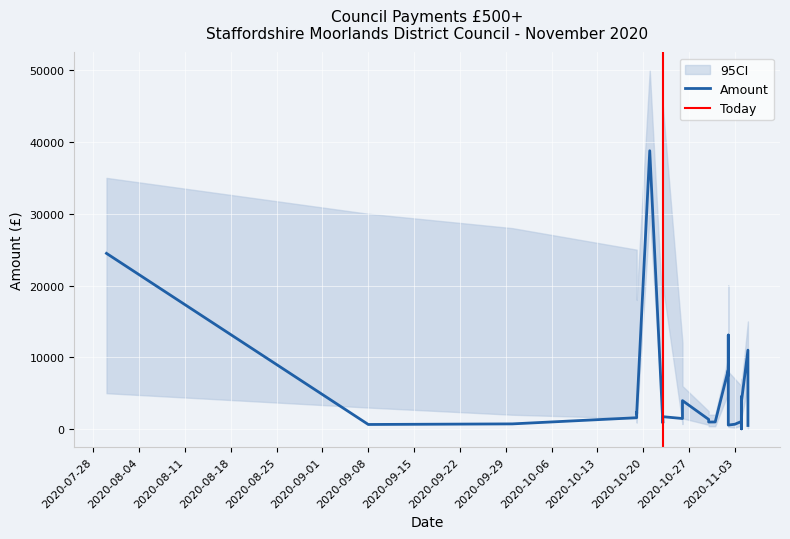

At which category does Amount reach its first local peak?

5